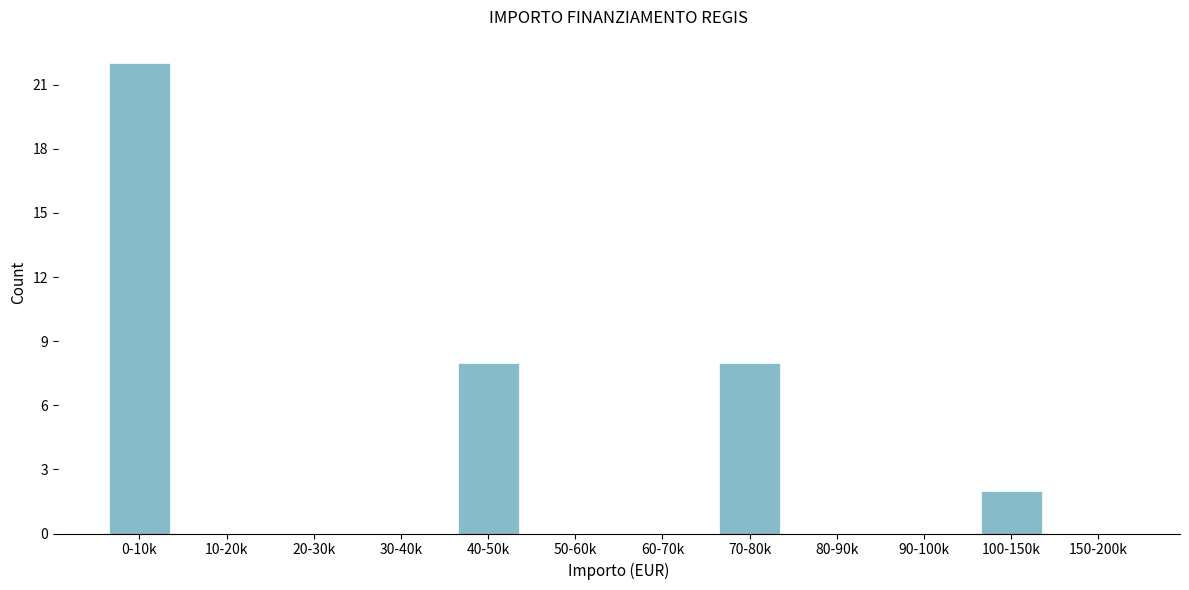

Reading left to right, extract all data points from this chart.

0-10k=22	10-20k=0	20-30k=0	30-40k=0	40-50k=8	50-60k=0	60-70k=0	70-80k=8	80-90k=0	90-100k=0	100-150k=2	150-200k=0